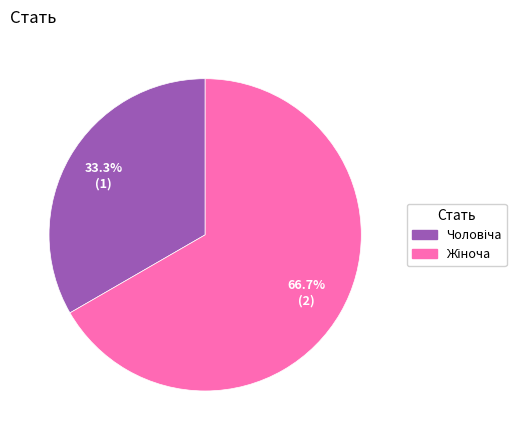

Does any single category account for the majority?

Yes